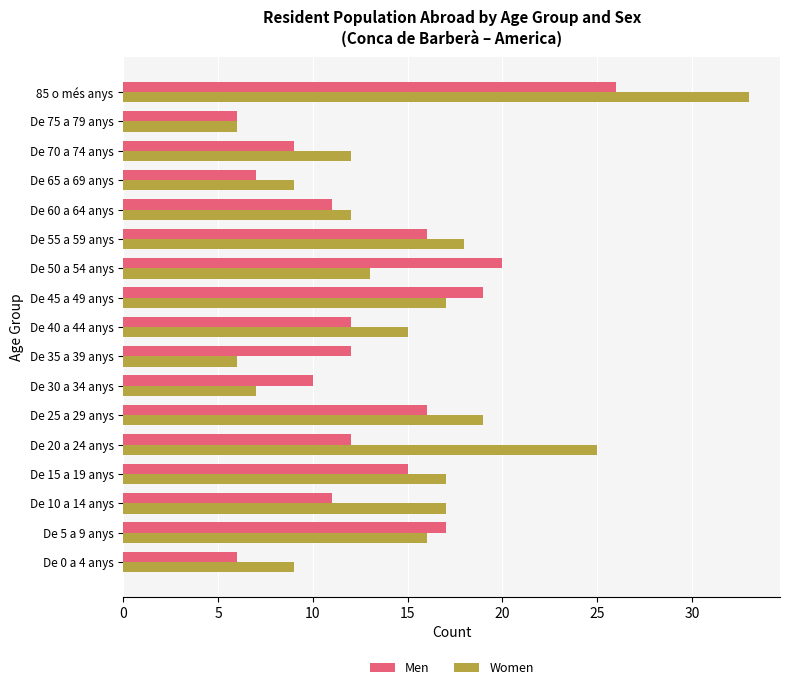

What is the average value of the Women series?

15